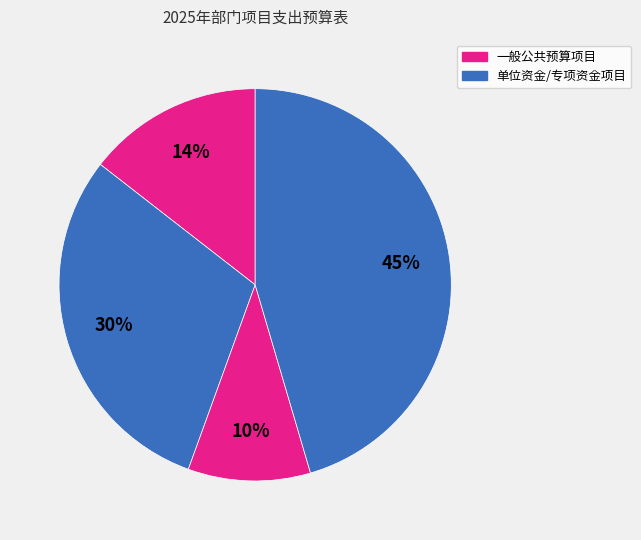

Count the number of slices in the pie.

4